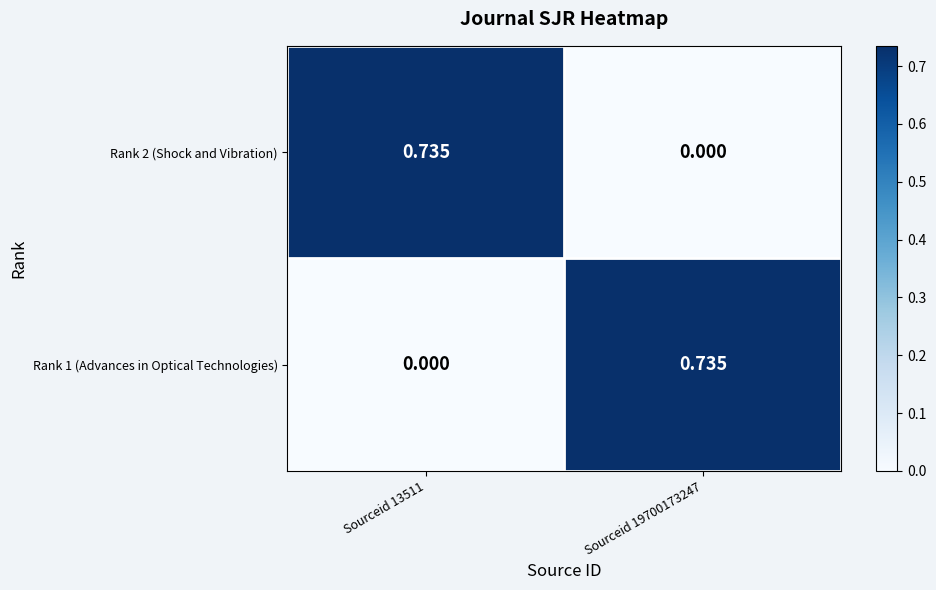

At Sourceid 19700173247, list the series in order from smallest to largest.

Rank 2 (Shock and Vibration), Rank 1 (Advances in Optical Technologies)